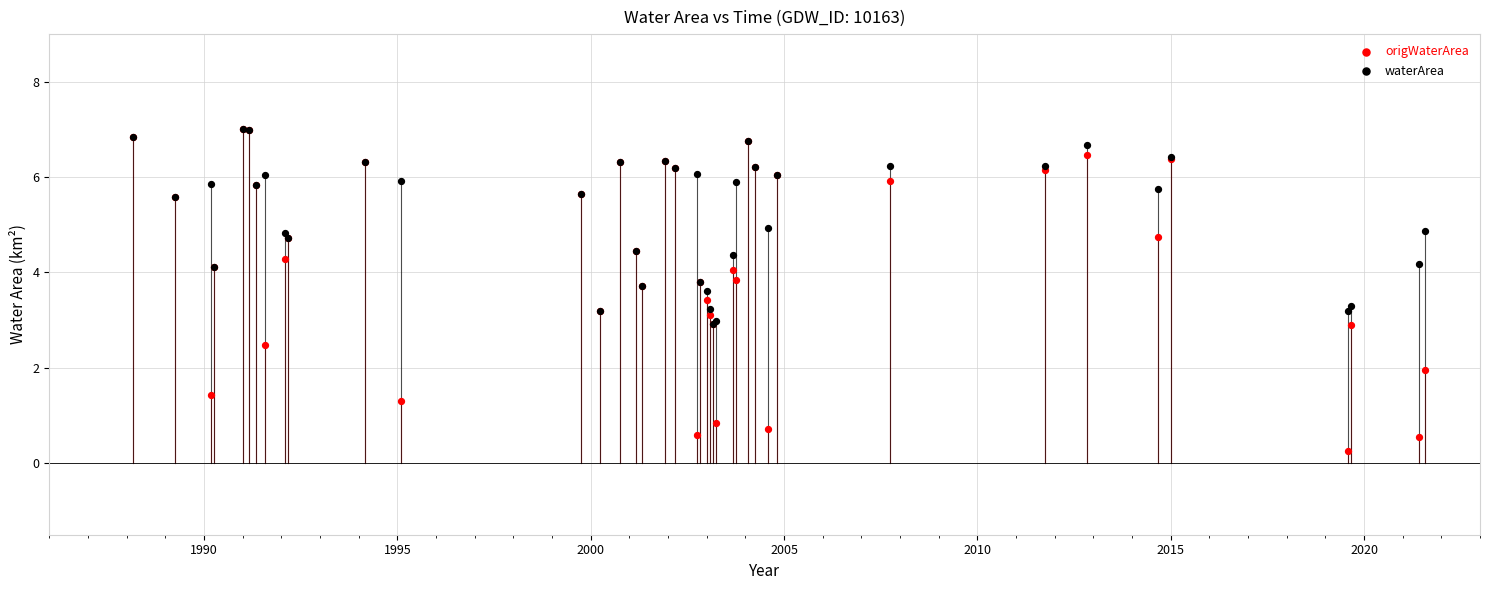

What are all the series names shown in the legend?

origWaterArea, waterArea